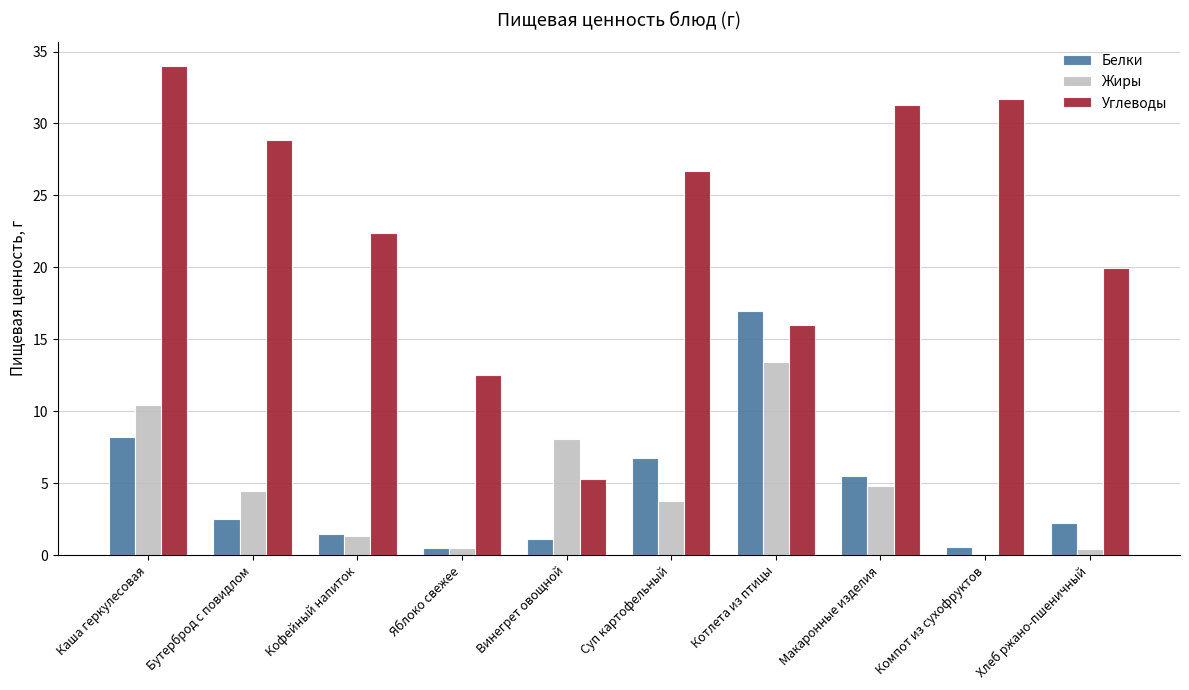

What is the spread (max minus min) of values at Хлеб ржано-пшеничный?

19.5